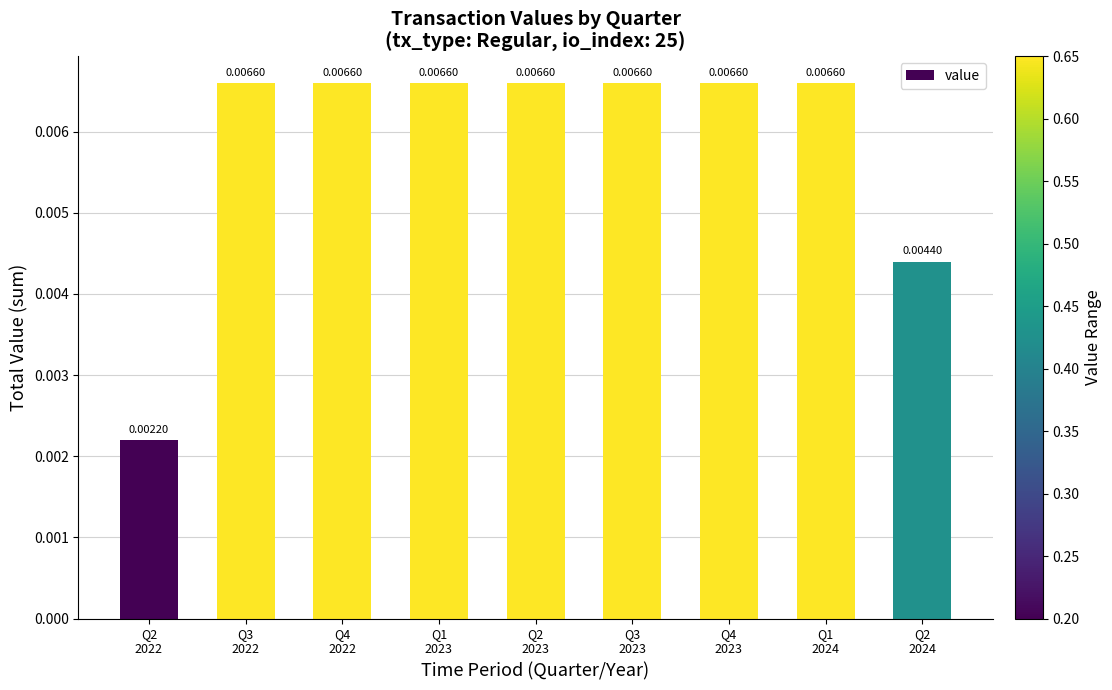

What position from the right is Q2
2022?

9